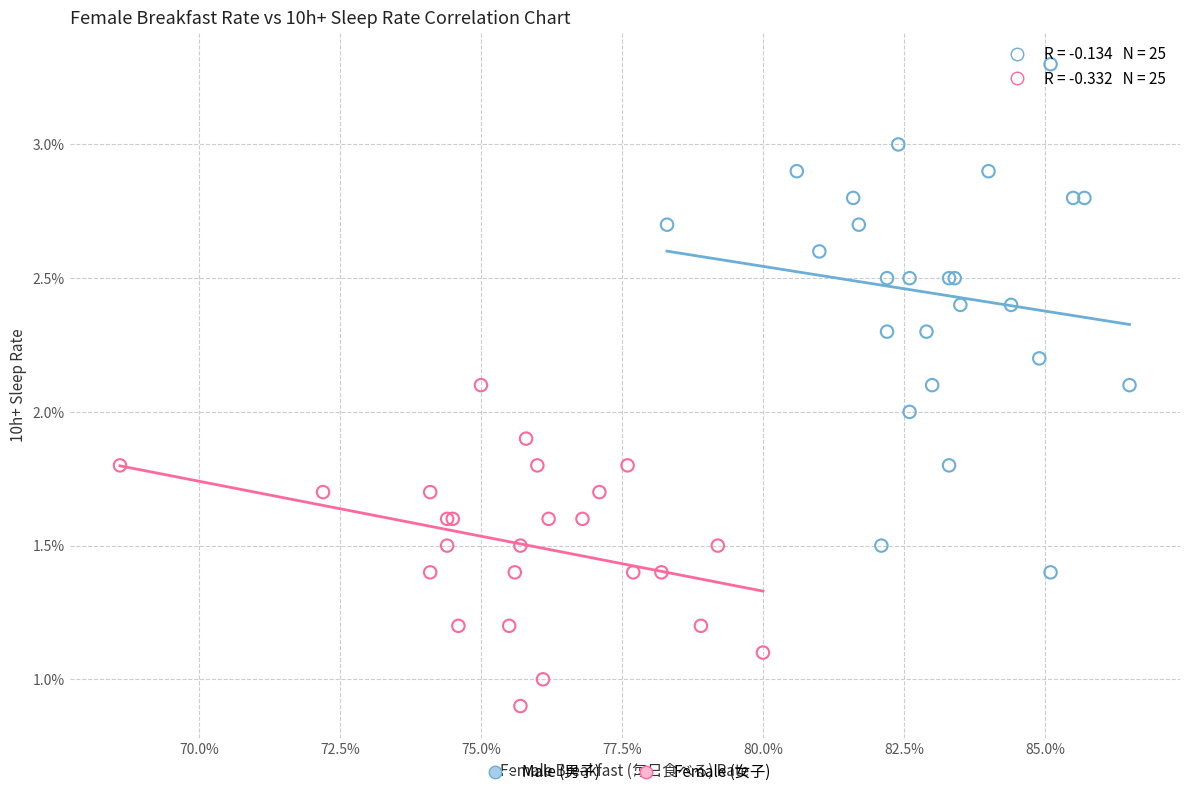

What are all the series names shown in the legend?

Male (男子), Female (女子)